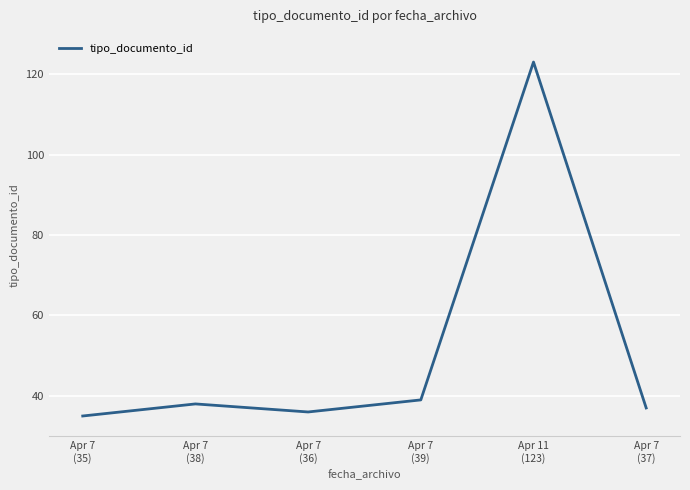

Which category has the lowest value across all series?

Apr 7
(35)